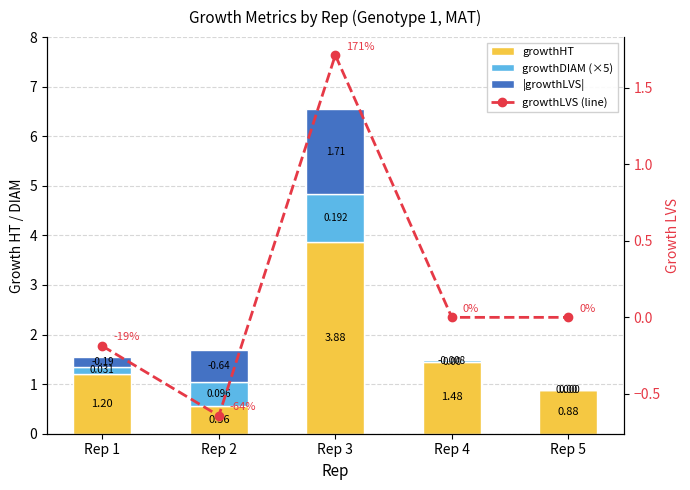

Reading left to right, extract all data points from this chart.

growthHT: 1.2	0.6	3.9	1.5	0.9
growthDIAM (×5): 0.2	0.5	1.0	-0.0	0.0
|growthLVS|: 0.2	0.6	1.7	0.0	0.0
growthLVS (line): -0.2	-0.6	1.7	0.0	0.0